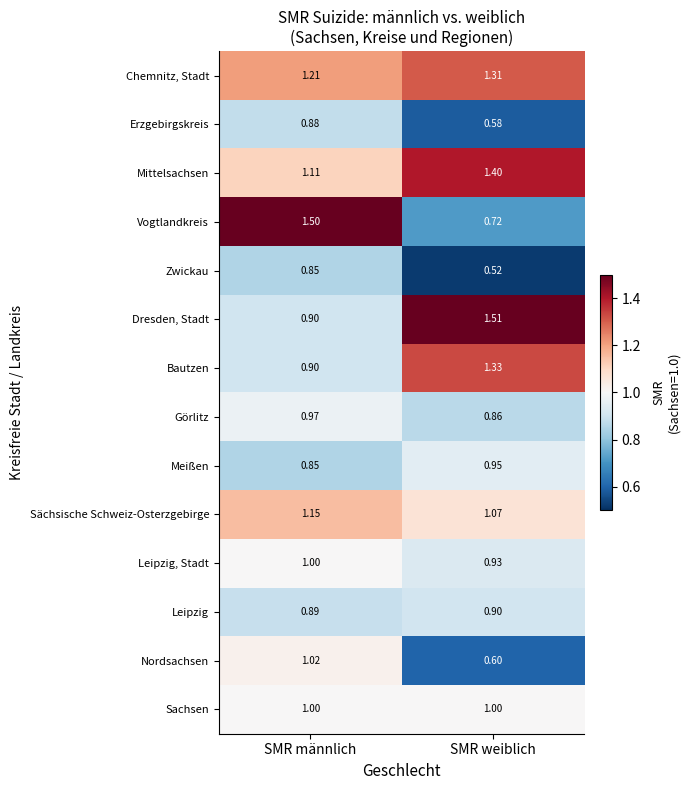

Which series has the largest total across all categories?

Chemnitz, Stadt